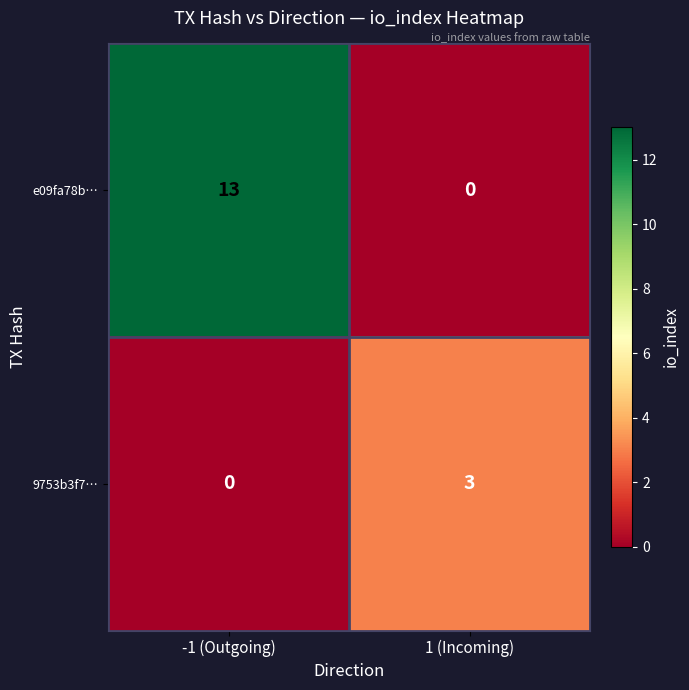

Reading left to right, what are all the values shown in this chart?

e09fa78b…: -1 (Outgoing)=13	1 (Incoming)=0
9753b3f7…: -1 (Outgoing)=0	1 (Incoming)=3